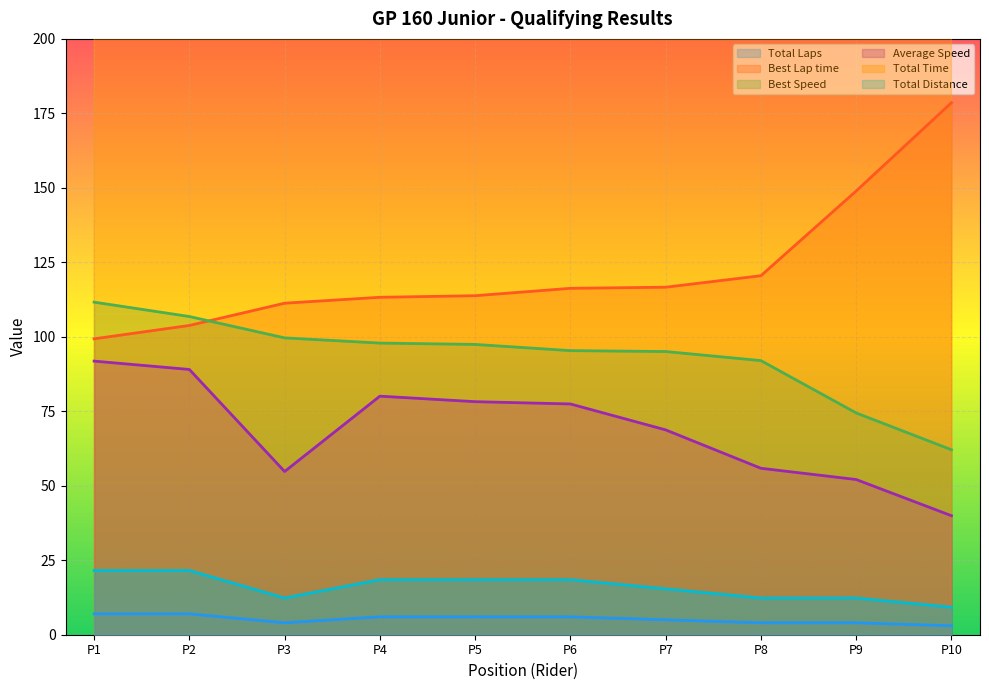

Reading left to right, extract all data points from this chart.

Total Laps: 7.0	7.0	4.0	6.0	6.0	6.0	5.0	4.0	4.0	3.0
Best Lap time: 99.3	103.8	111.3	113.3	113.8	116.3	116.6	120.5	148.9	178.6
Best Speed: 111.6	106.8	99.6	97.9	97.4	95.4	95.1	92.0	74.4	62.1
Average Speed: 91.8	89.0	54.8	80.1	78.2	77.5	68.8	55.9	52.1	40.0
Total Time: 845.1	871.7	809.6	830.8	850.4	858.9	806.3	793.8	851.3	832.5
Total Distance: 21.6	21.6	12.3	18.5	18.5	18.5	15.4	12.3	12.3	9.2